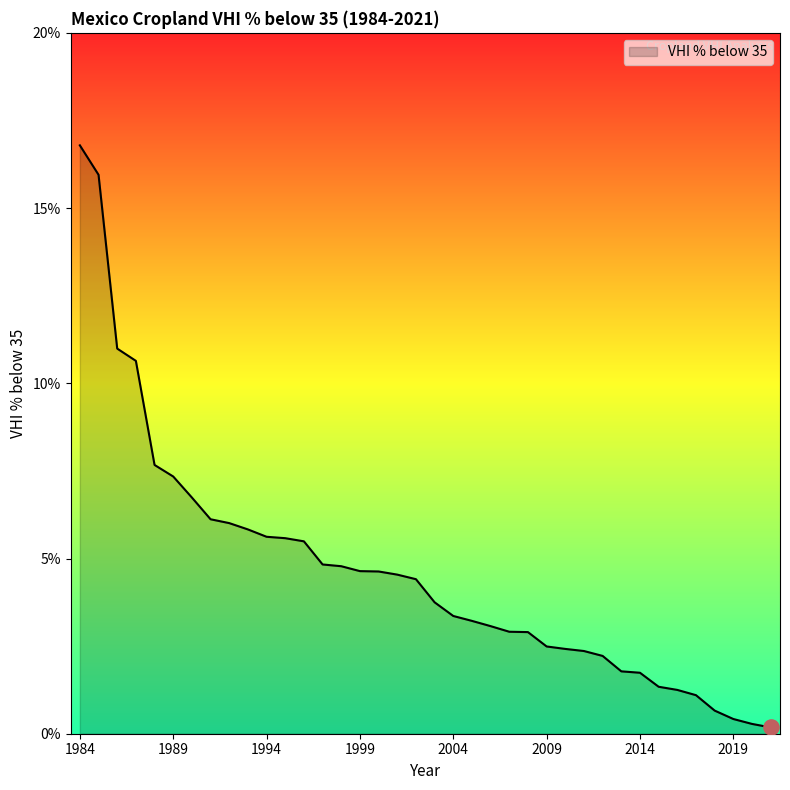

What is the maximum value shown in the chart?

16.8